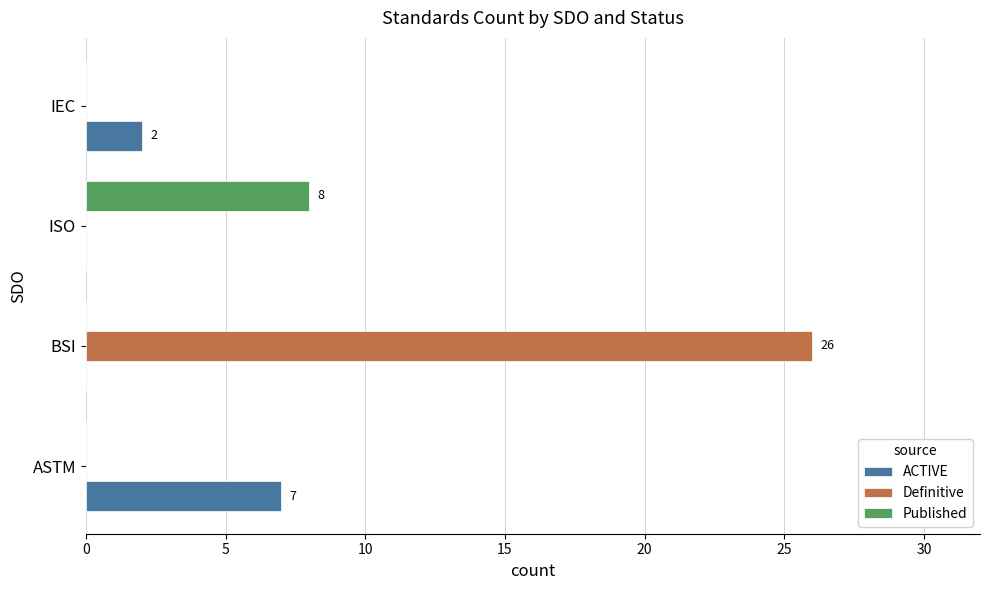

The Published series shows 14 at ISO. True or false?

False